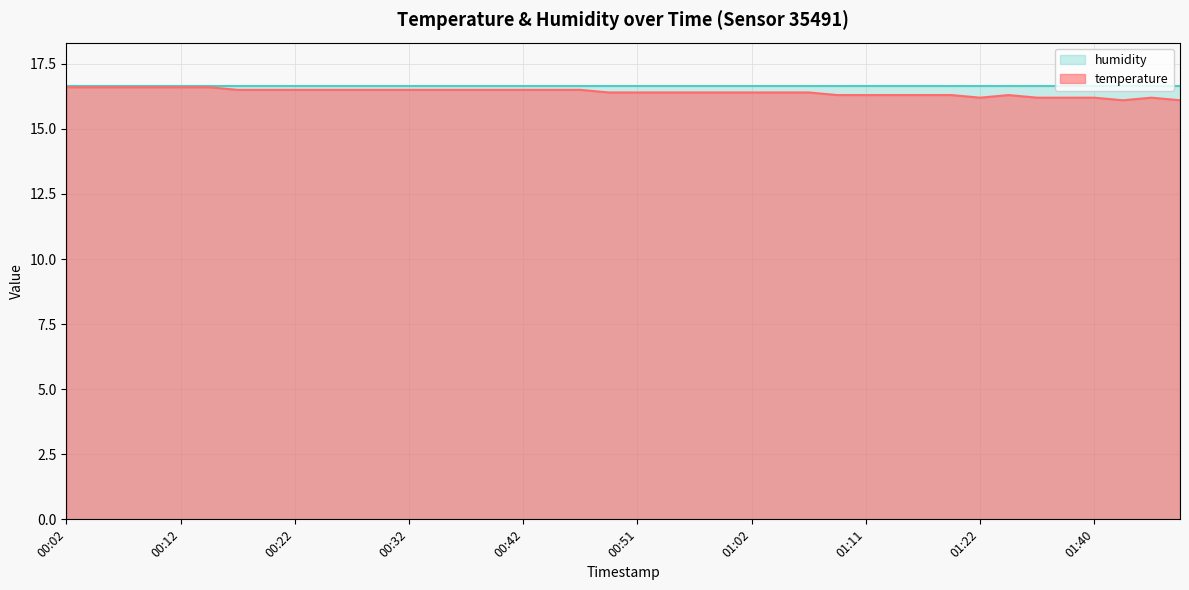

What is the ratio of the value at 00:32 to the value at 01:42?

1.0